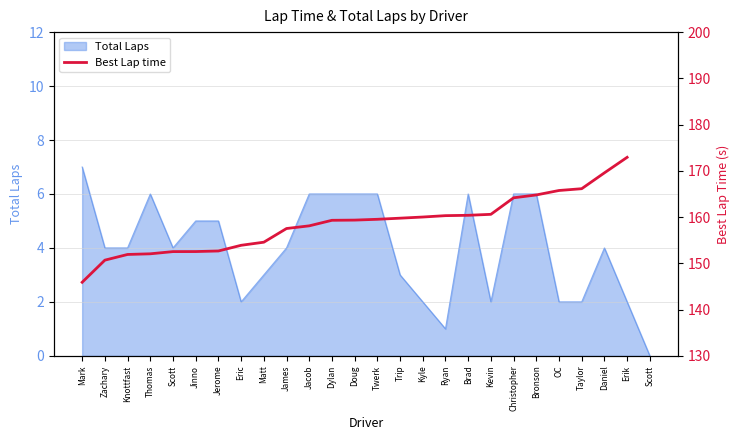

The chart shows a value of 216.4 at Trip. True or false?

False